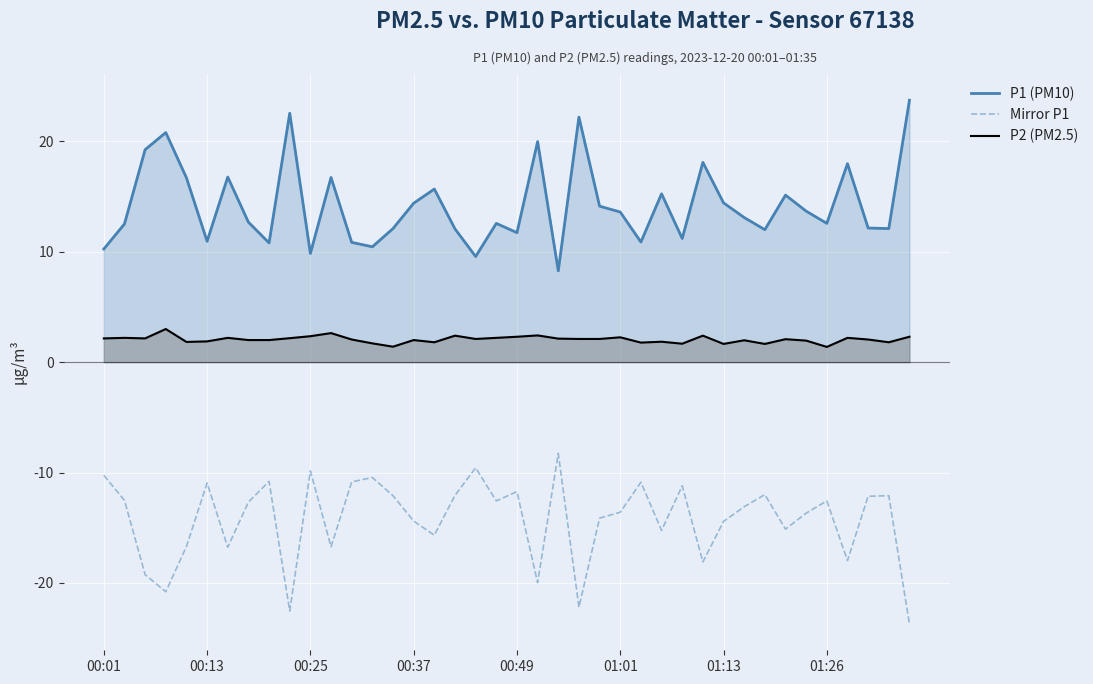

What is the highest value of the P2 (PM2.5) series?

3.0